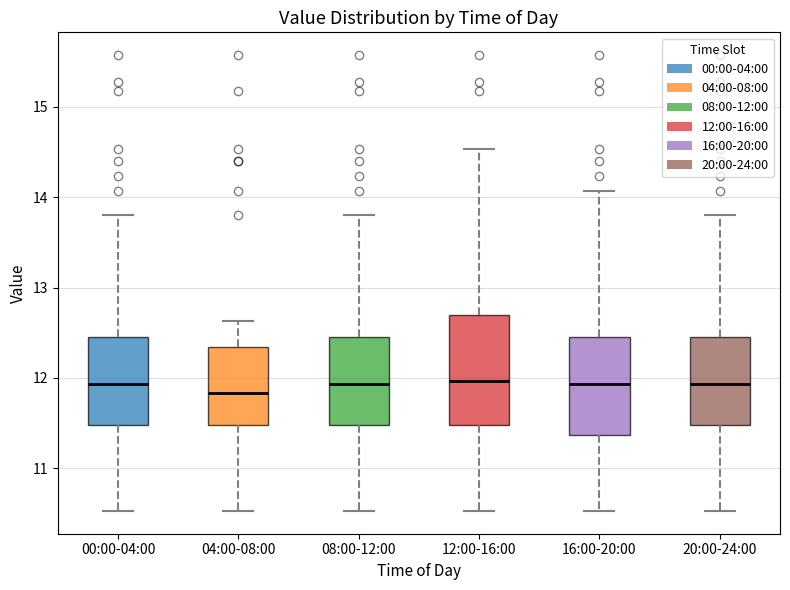

Where does the upper whisker of the box for 16:00-20:00 end on the y-axis? The values are not printed on the chart, so give them approximately, as read against the axis.

14.1